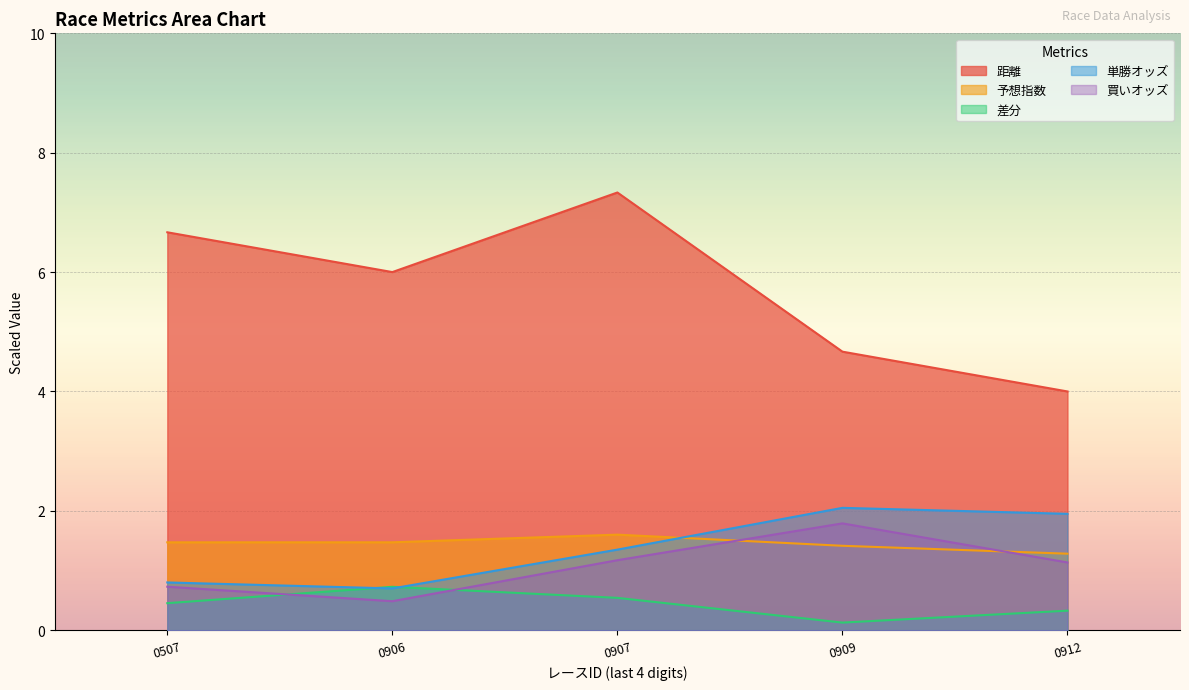

Where is the first local minimum for 距離?

0906